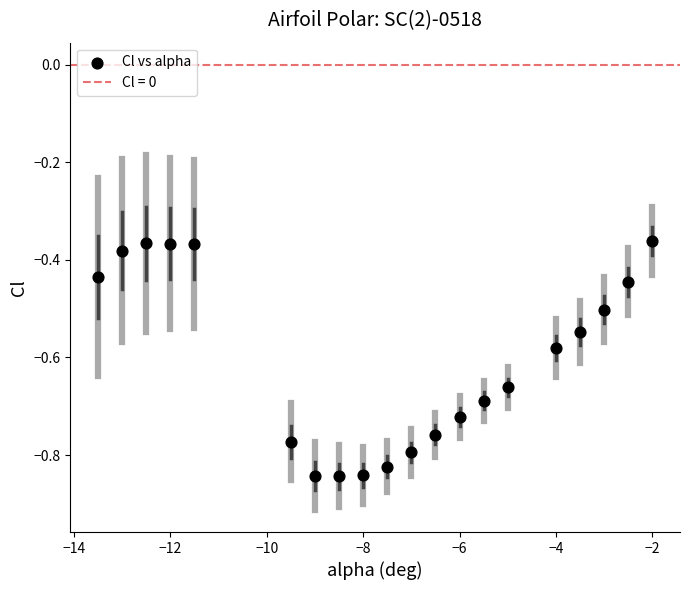

What is the range of X values (max minus min)?

11.5